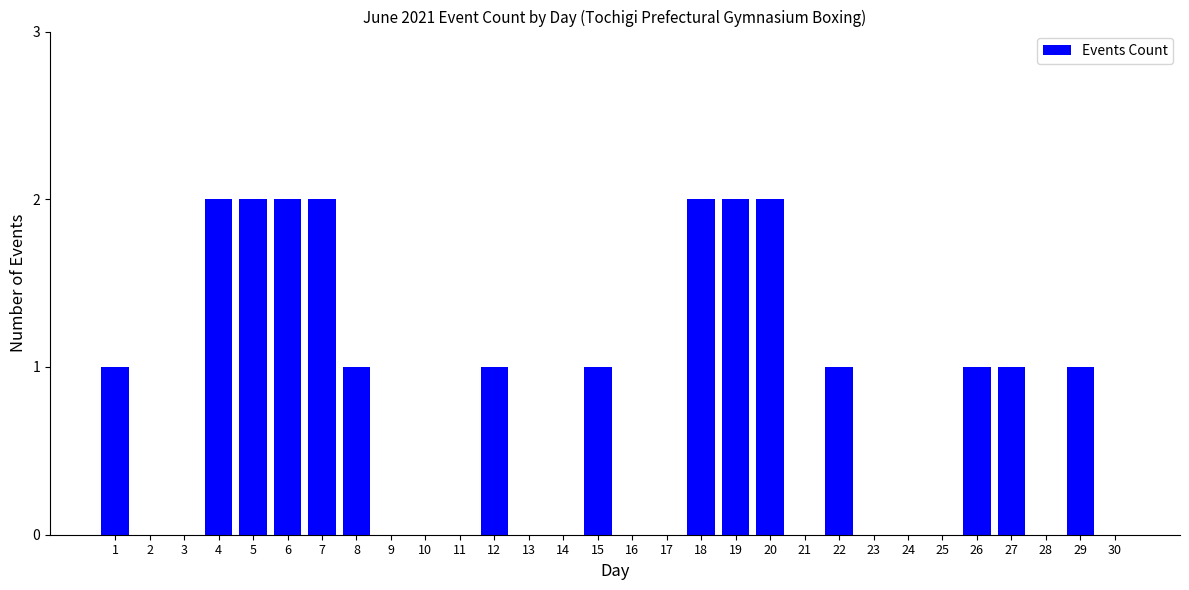

What is the maximum value shown in the chart?

2